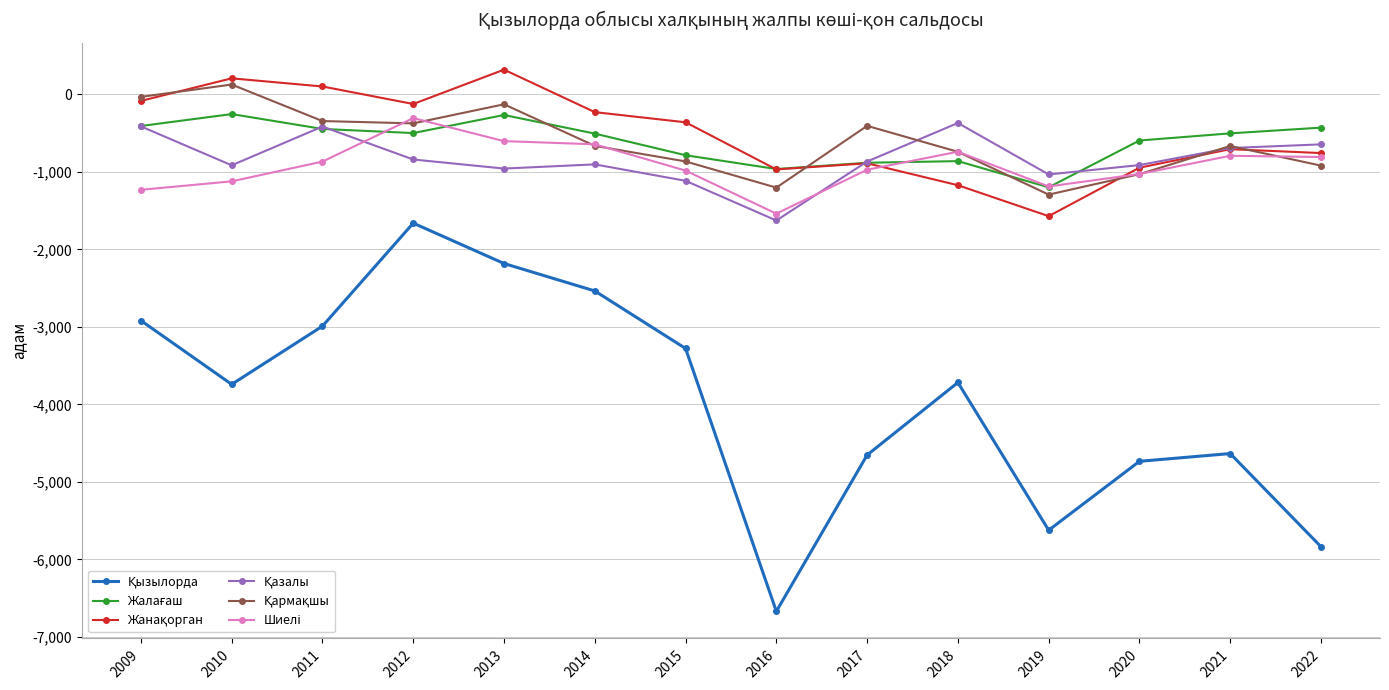

What is the spread (max minus min) of values at 2021?

4131